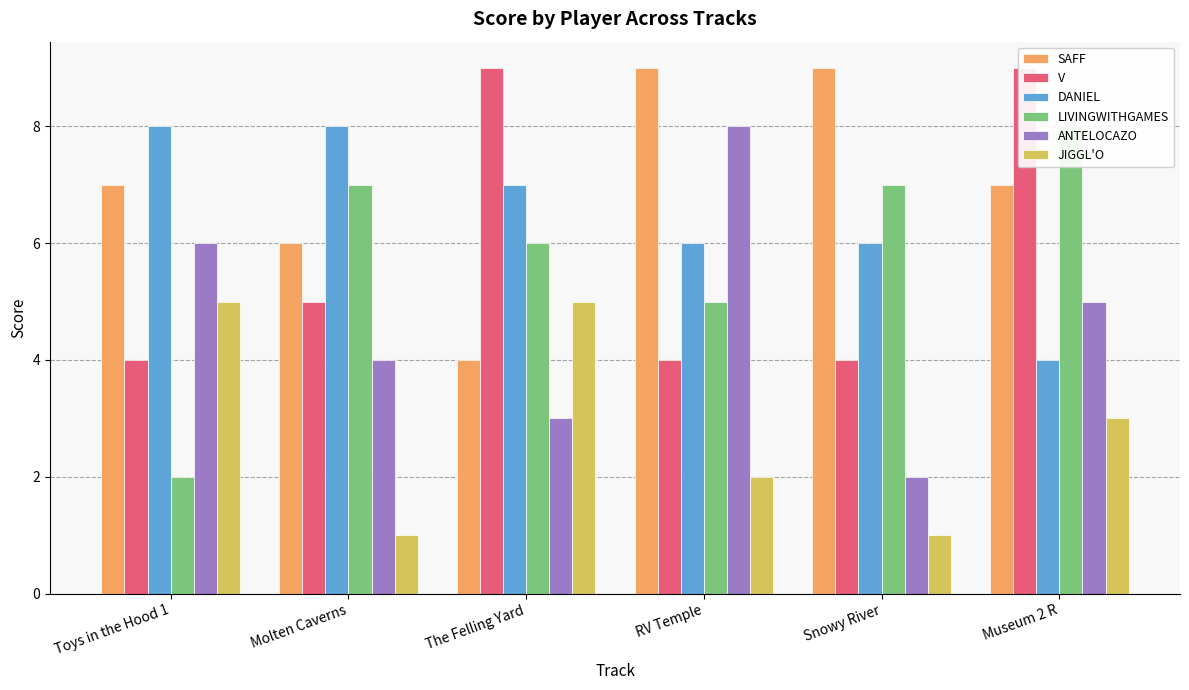

What is the value of the ANTELOCAZO bar at the 2nd from the left?

4